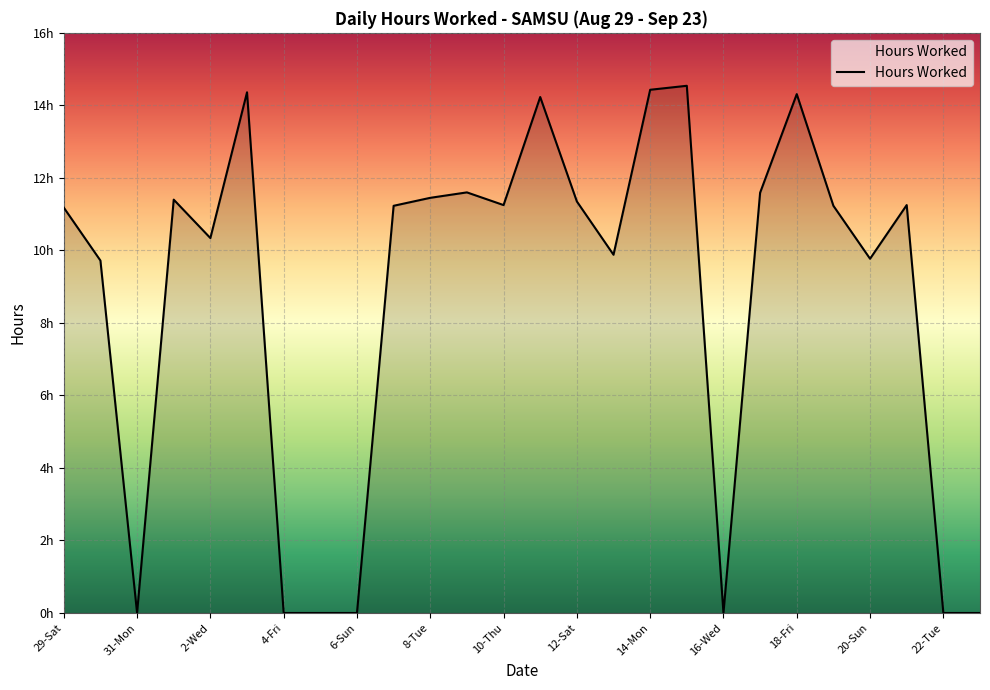

Does the chart display data point markers on the line(s)?

No